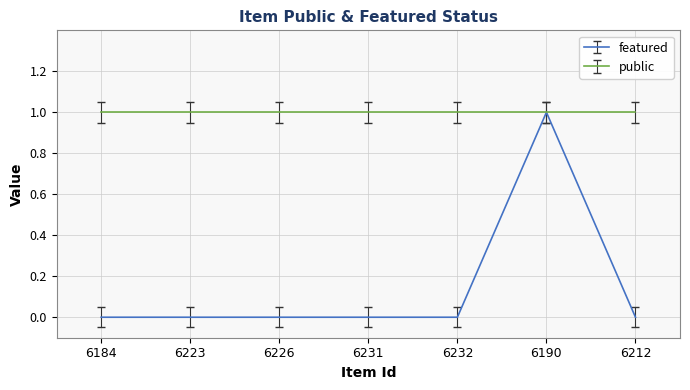

What position from the left is 6231?

4